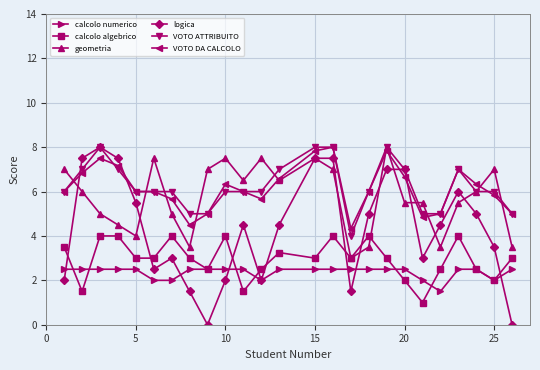

True or false: calcolo numerico and geometria cross at least once.

False